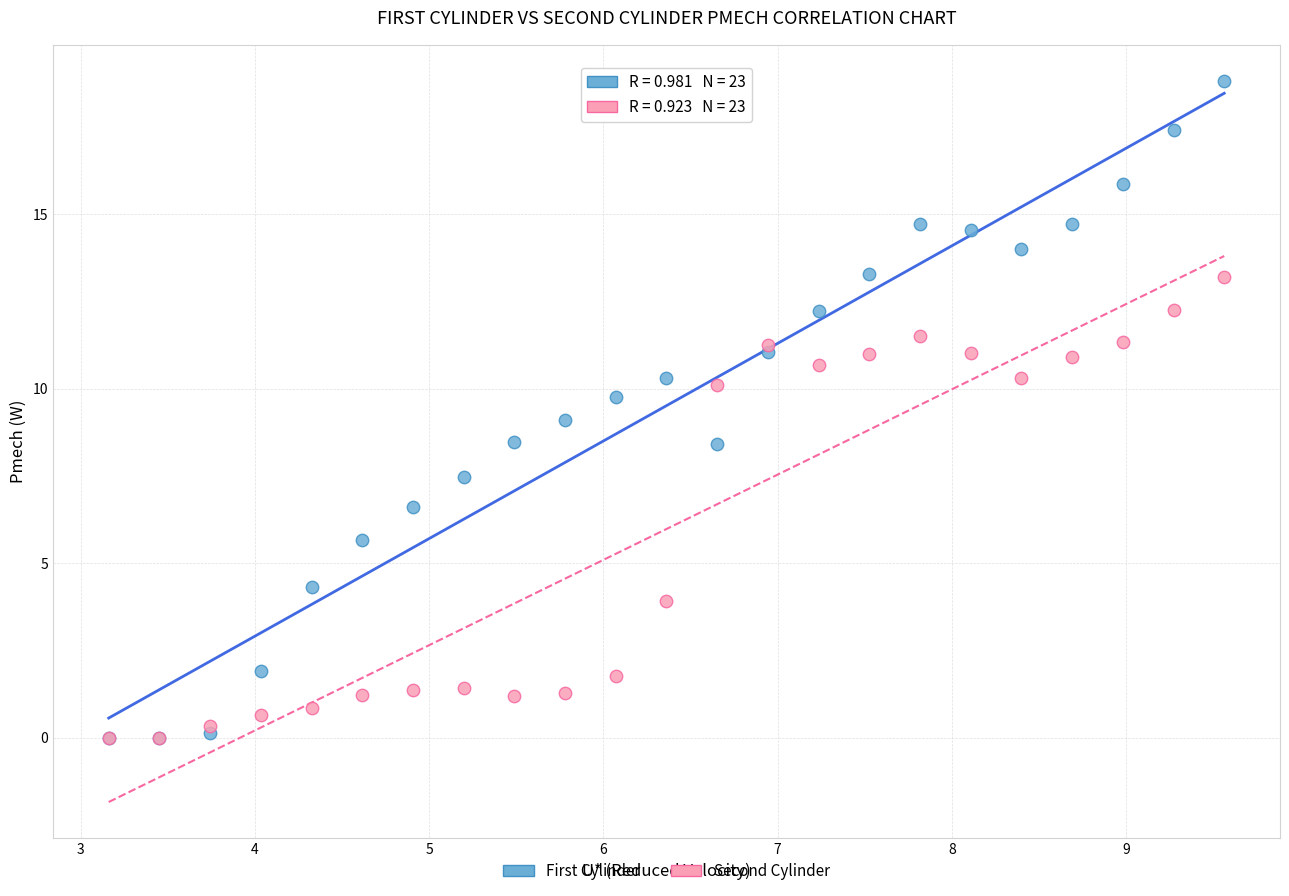

In the Second Cylinder series, what Y value is closest to 6?

3.9